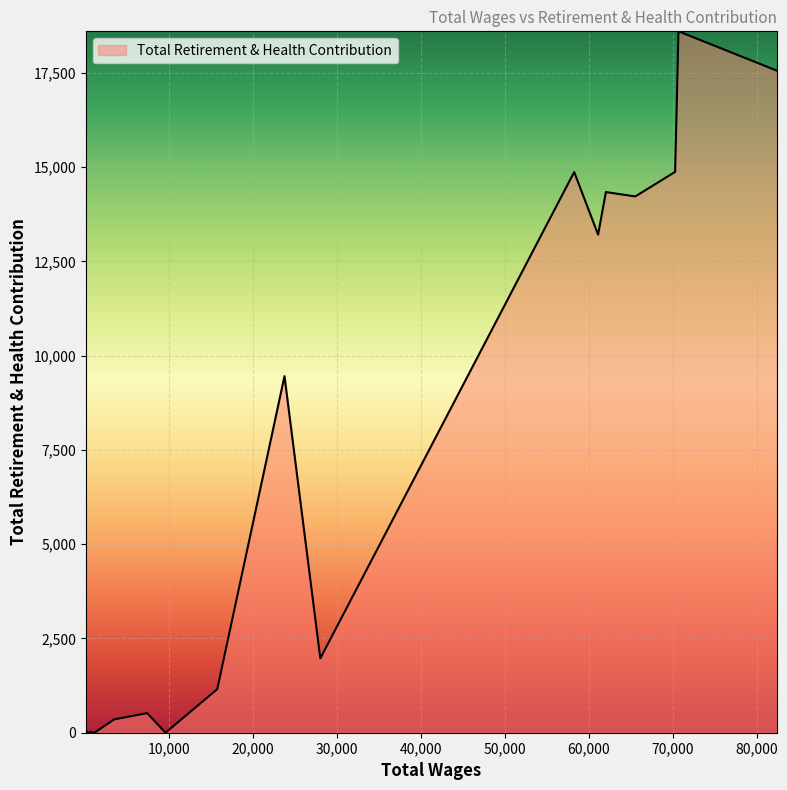

What is the maximum value shown in the chart?

18598